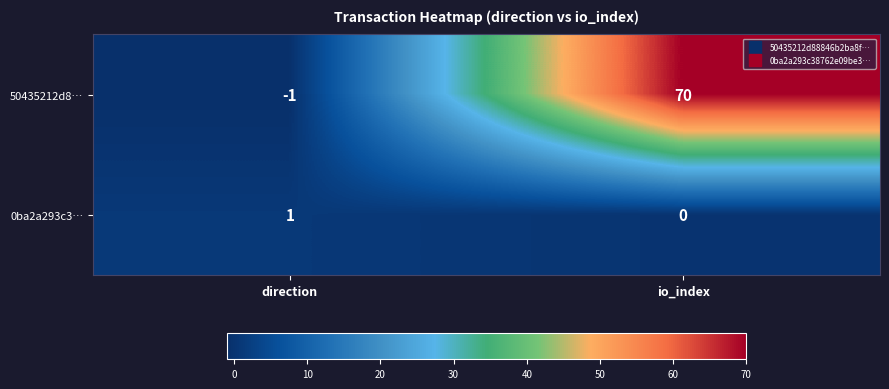

Reading left to right, extract all data points from this chart.

50435212d8…: -1	70
0ba2a293c3…: 1	0